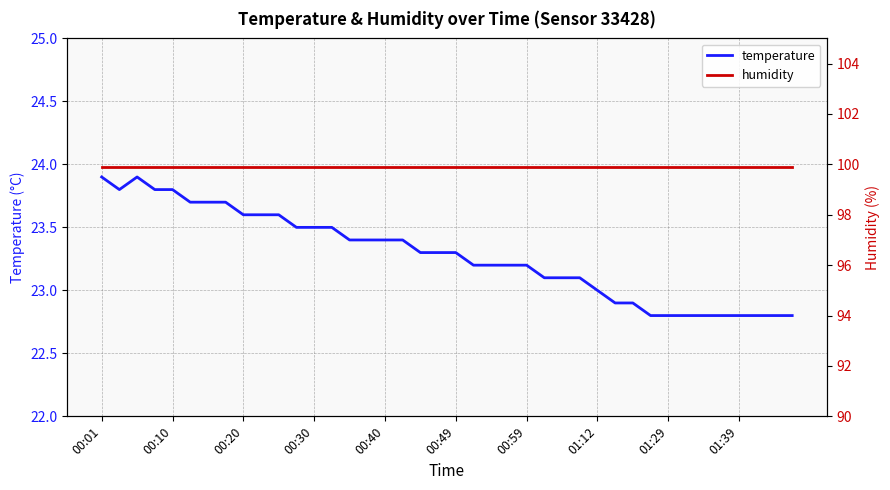

Is it true that temperature equals 22.8 at 34?

True